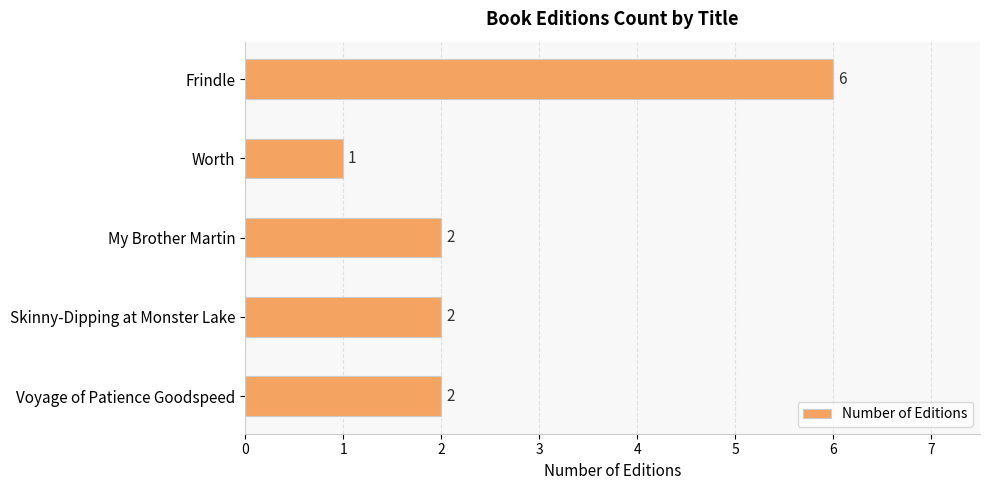

What is the label of the 4th bar from the bottom?

Worth